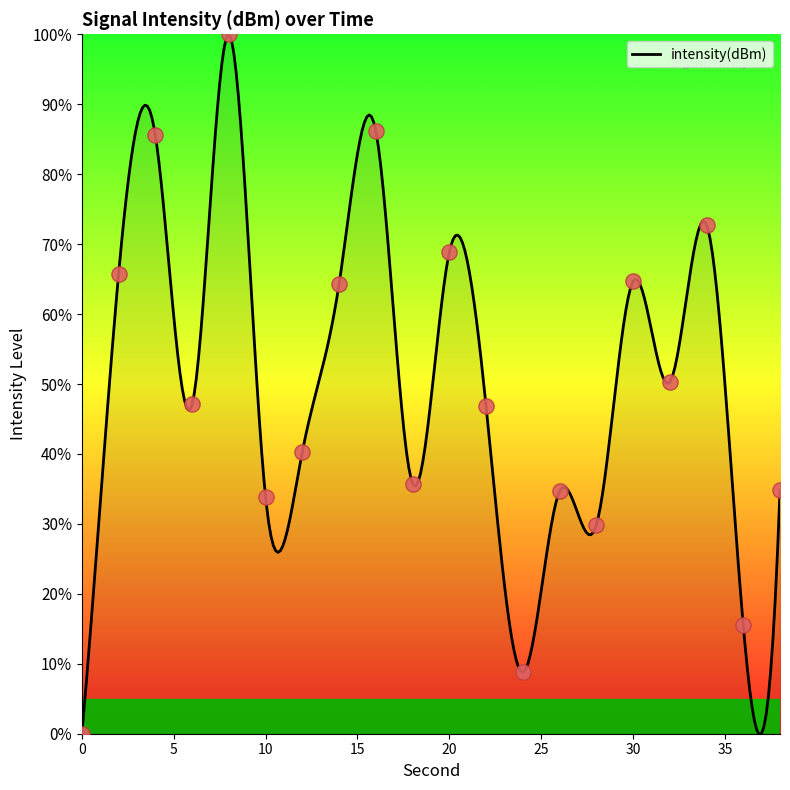

What is the ratio of the value at 16 to the value at 32?

1.7